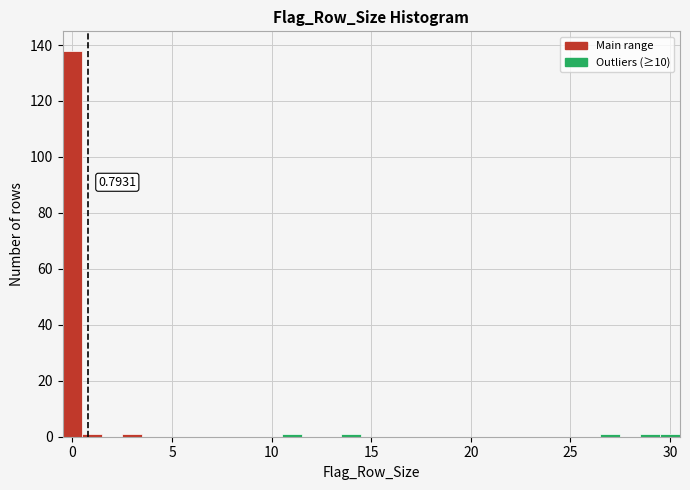

Read against the x-axis, roughly where is the centre of the tallest bar?

0.0